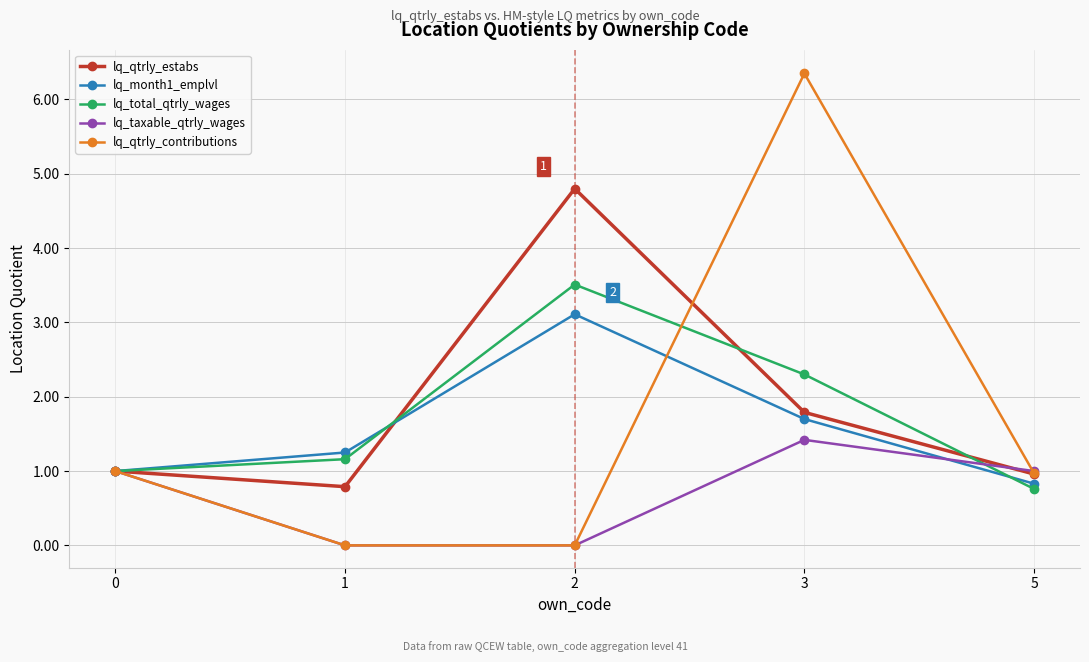

Is this an area chart (filled region under the line)?

No